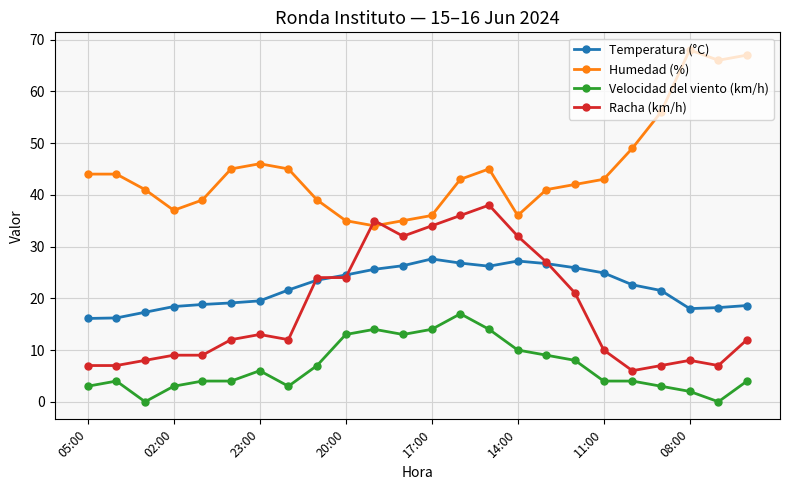

How many lines are shown in the chart?

4